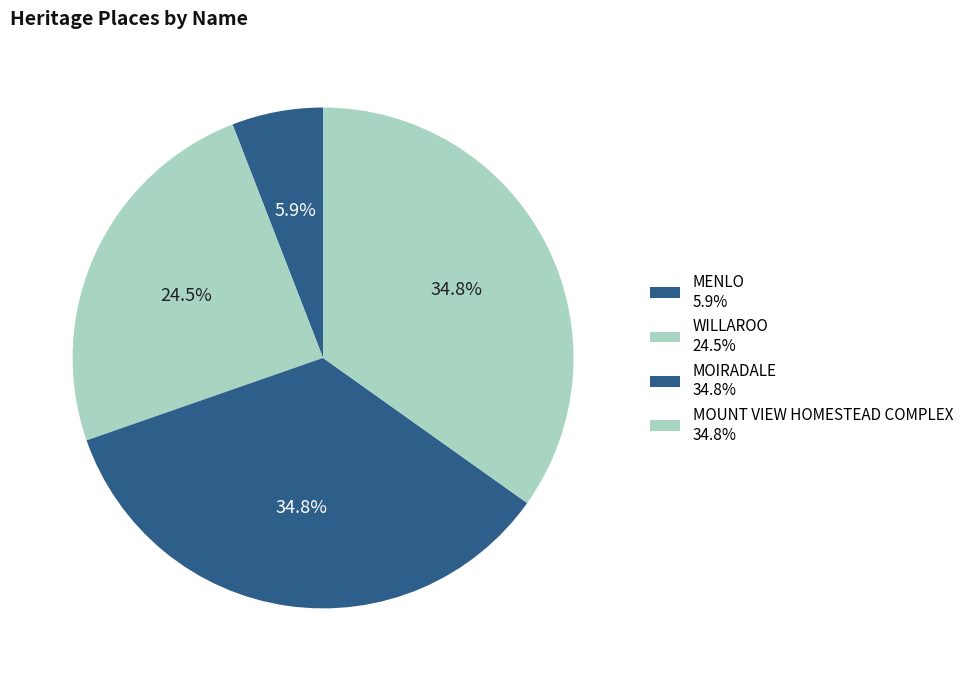

What percentage do MOIRADALE and MENLO together represent?

40.7%